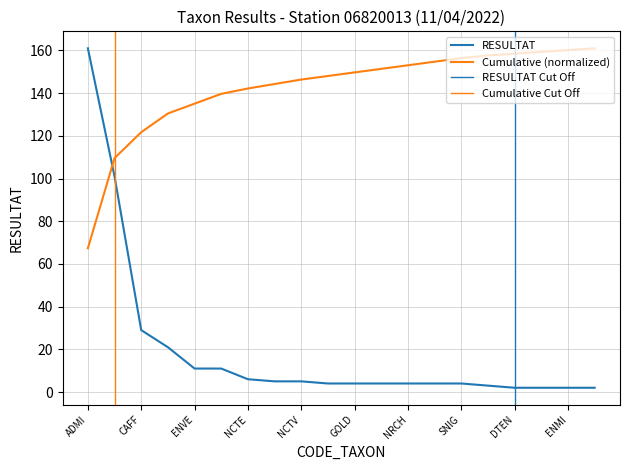

Rank the categories by value from highest to lowest.

ADMI, NFON, CAFF, GTER, ENVE, FPEM, NCTE, APED, NCTV, ADMO, GOLD, NDIS, NRCH, RSIN, SNIG, MPMI, DTEN, DVUL, ENMI, GOLI